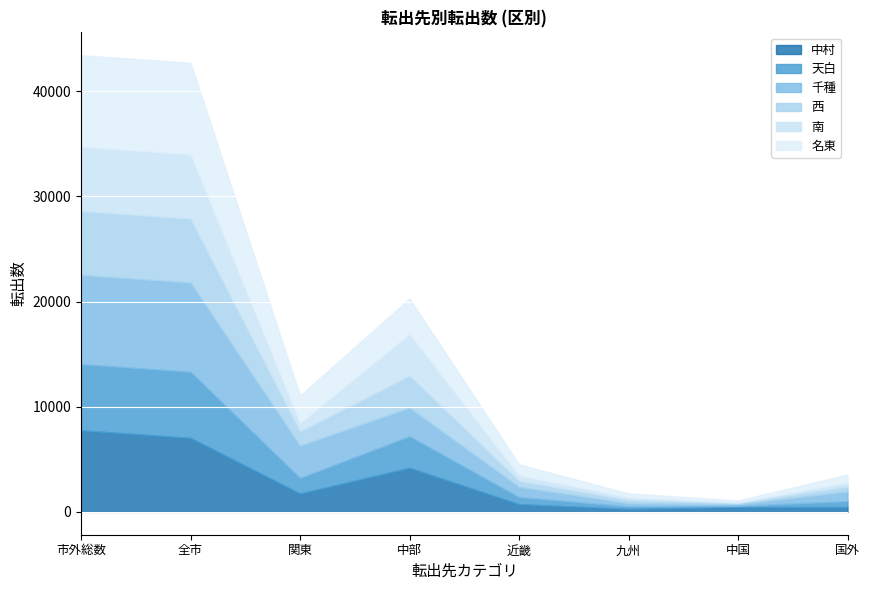

Which series ends up on top after the final intersection of 南 and 天白?

天白